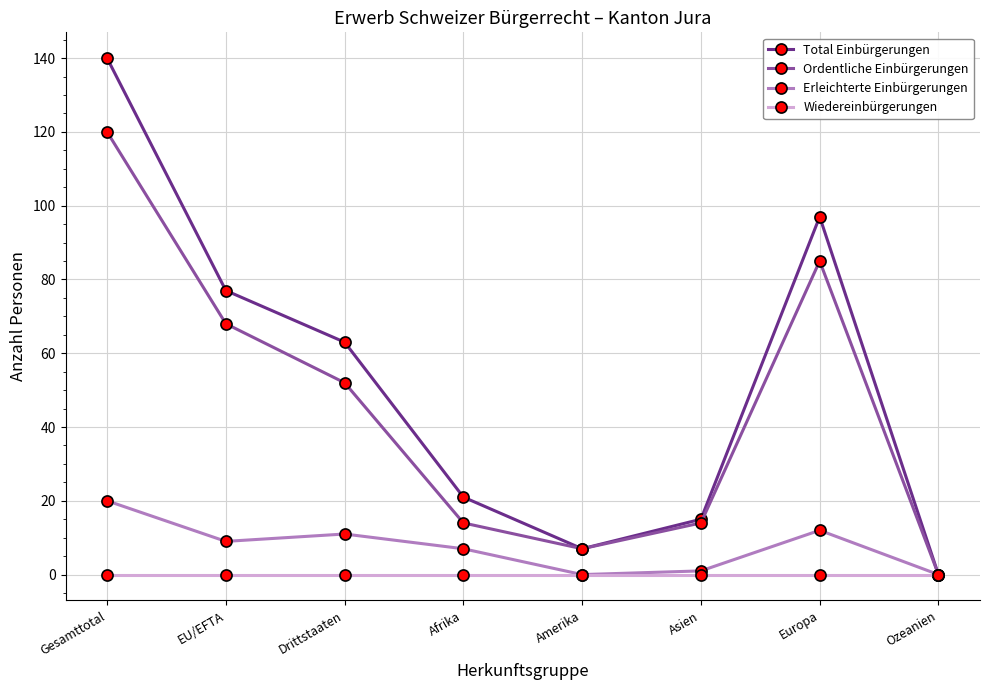

At which label does Total Einbürgerungen reach its minimum?

Ozeanien